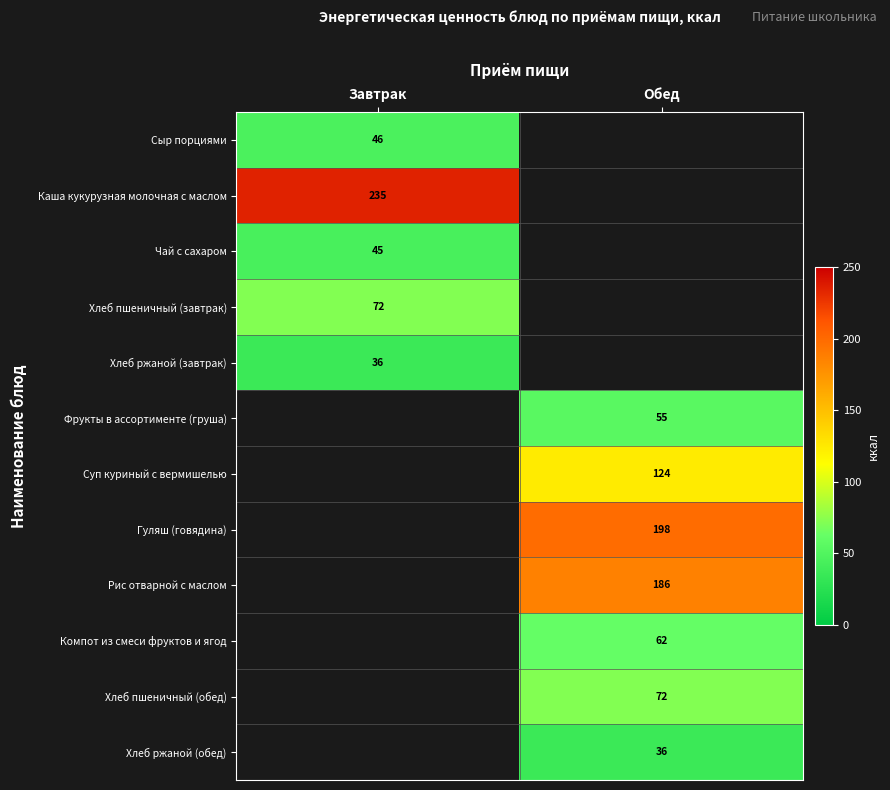

Is it true that Сыр порциями equals 81.2 at Завтрак?

False